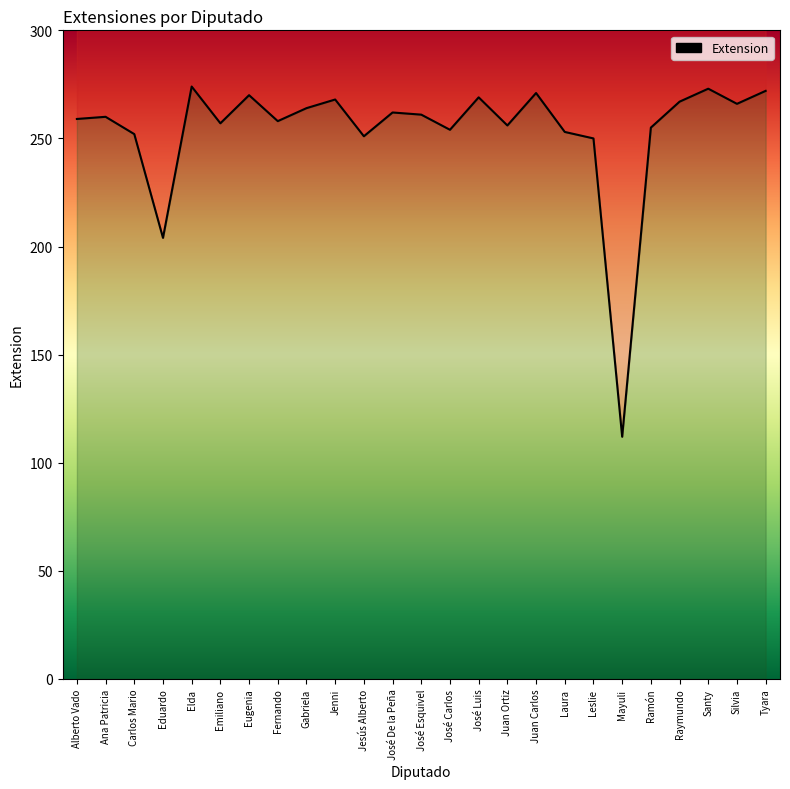

How many values exceed 260?

12